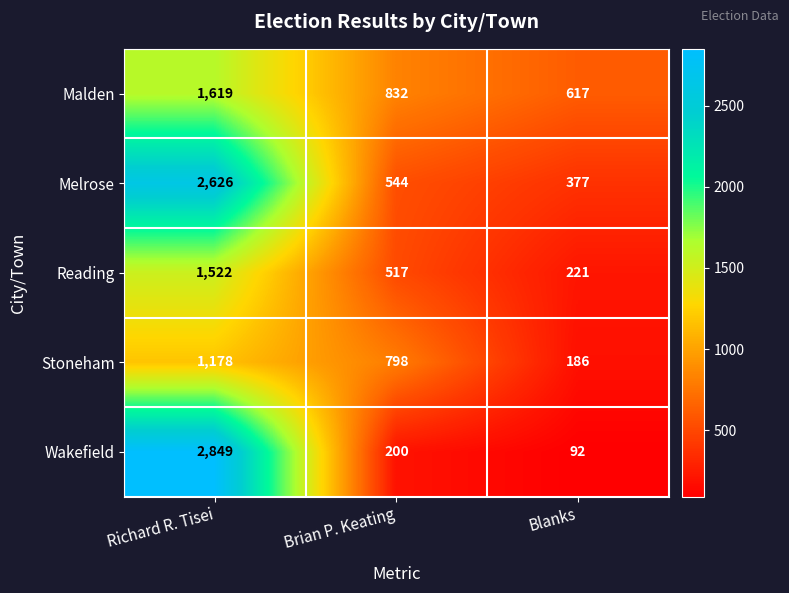

What is the spread (max minus min) of values at Brian P. Keating?

632